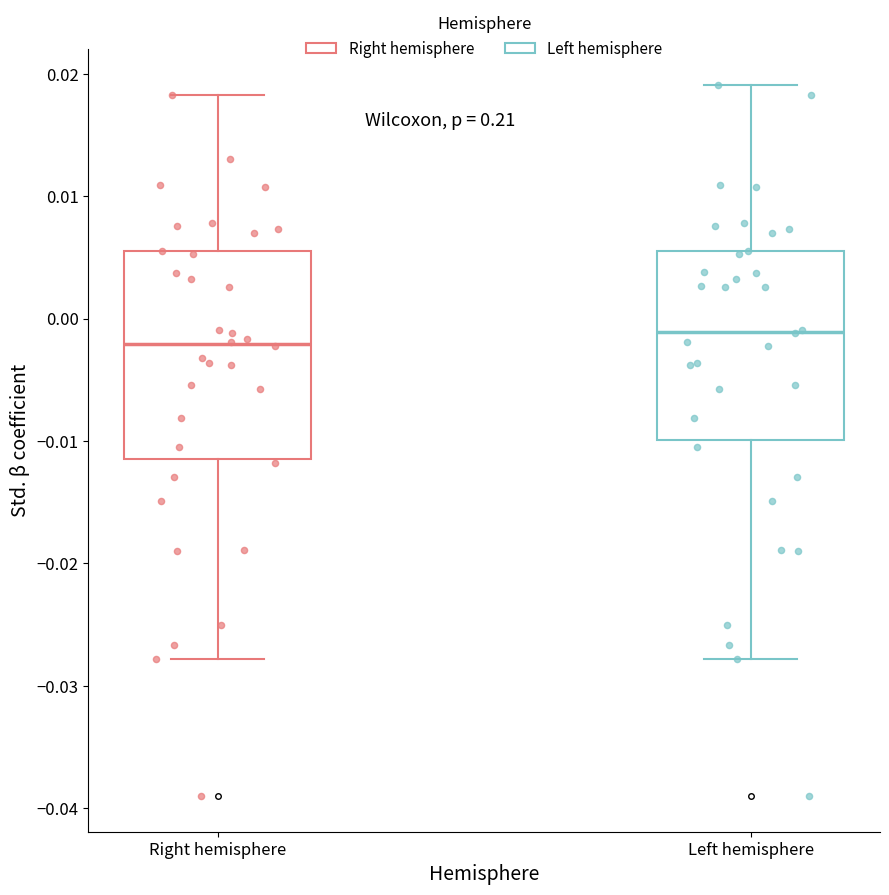

Reading left to right, transcribe this box plot: for each box, give where its median line is, the range the box spans, and where its two whiskers end, as read against the y-axis. The values are not printed on the chart, so give them approximately, as read against the axis.

Right hemisphere: median -0.002, box -0.012 to 0.005, whiskers -0.028 to 0.018
Left hemisphere: median -0.001, box -0.010 to 0.005, whiskers -0.028 to 0.019